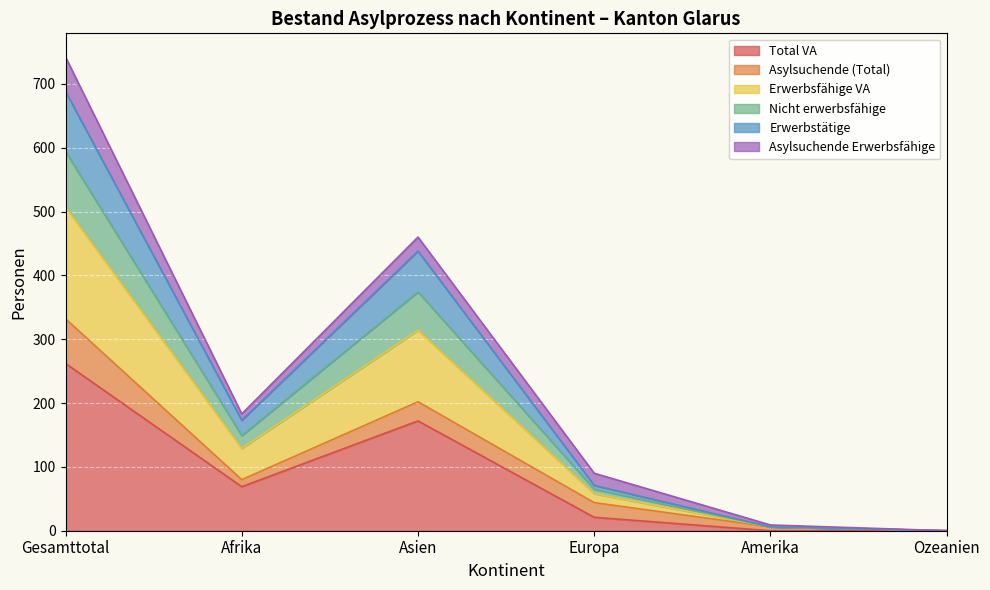

What is the maximum value for Total VA?

262